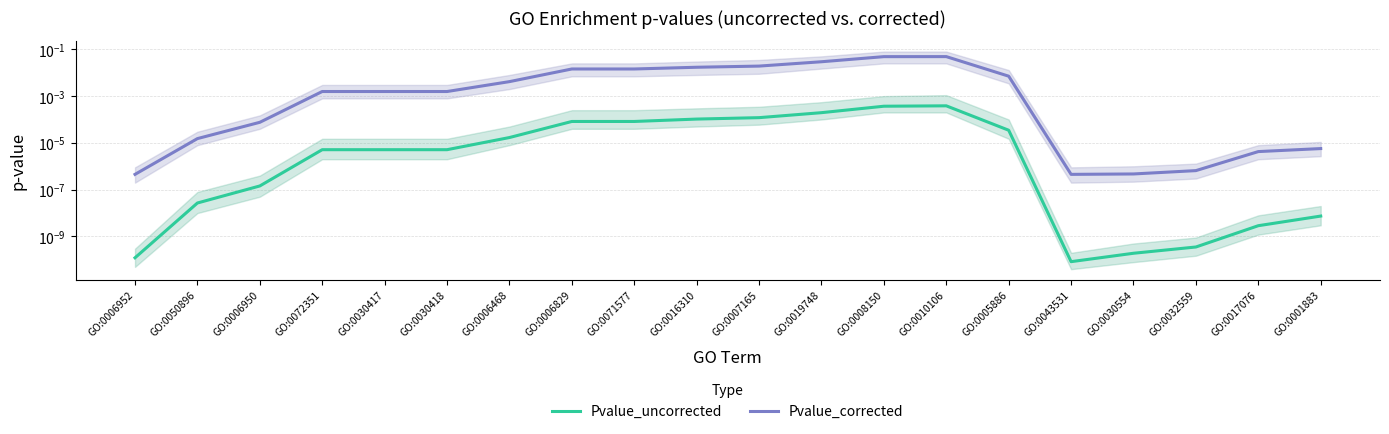

Where is the first local minimum for Pvalue_corrected?

GO:0043531